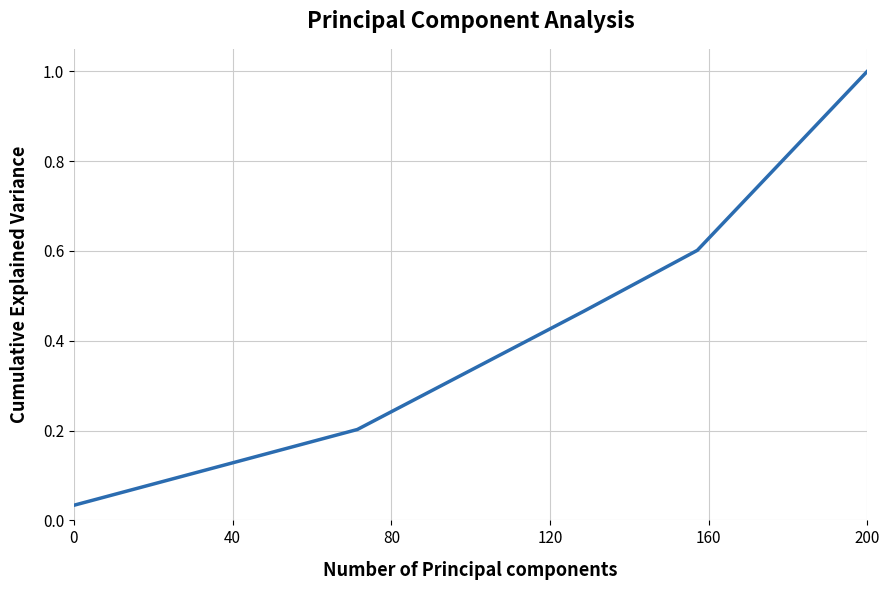

What is the difference between the maximum and minimum values?

1.0